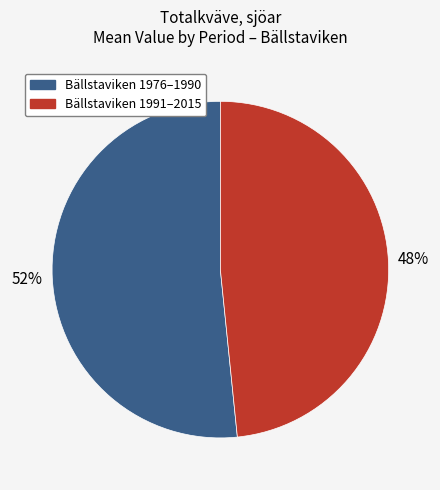

To the nearest percent, what is the average slice percentage?

50%